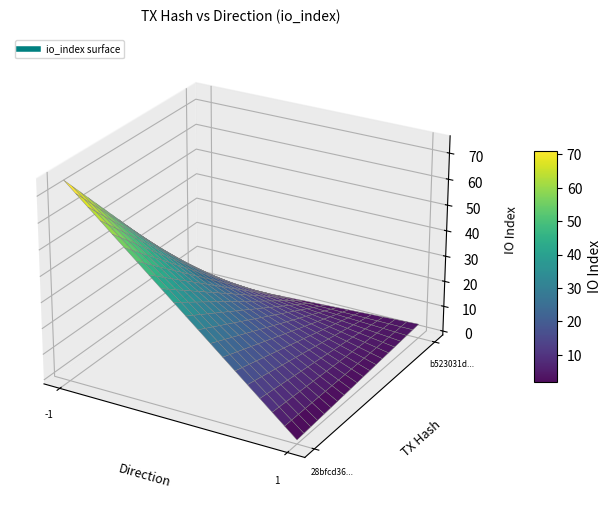

What is the spread (max minus min) of values at direction?

2